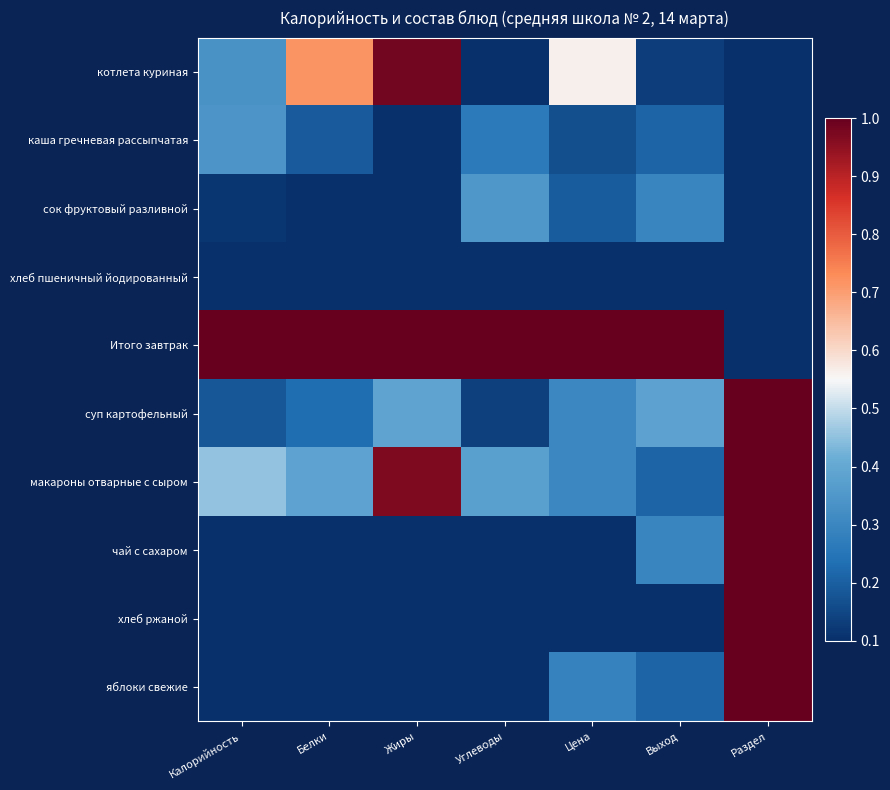

Which series changed the most between Жиры and Углеводы?

котлета куриная